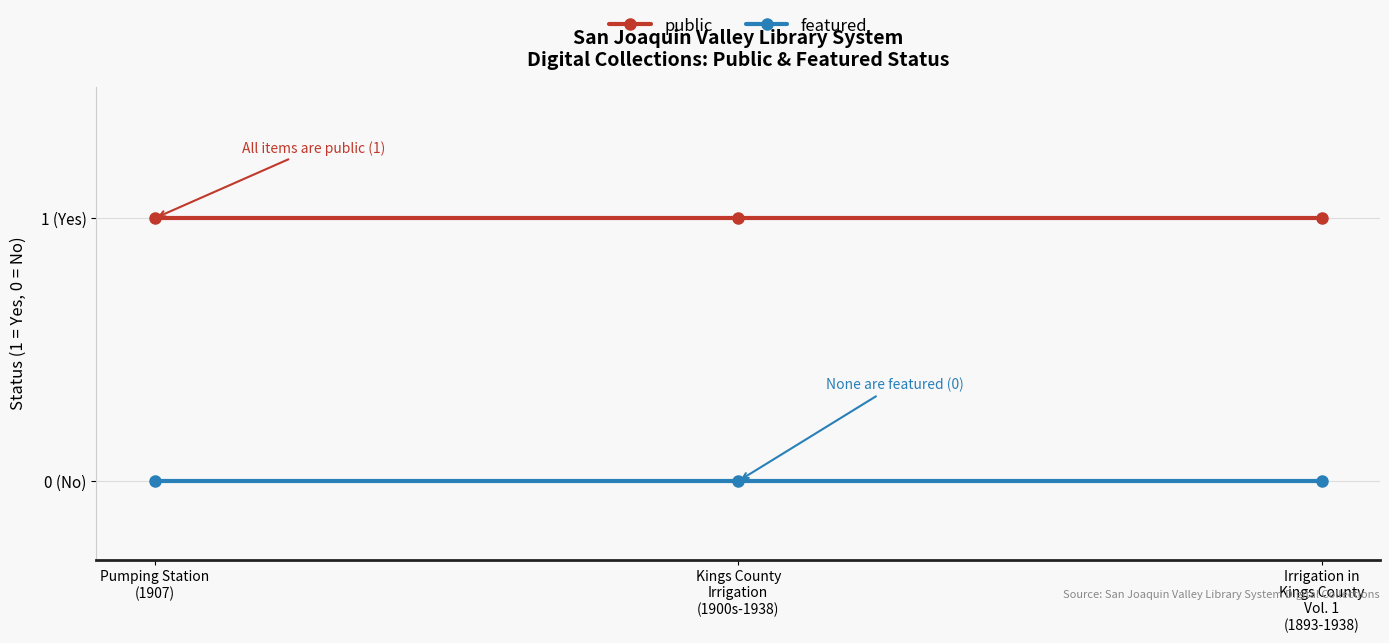

Reading right to left, what are all the values shown in this chart?

public: 1	1	1
featured: 0	0	0